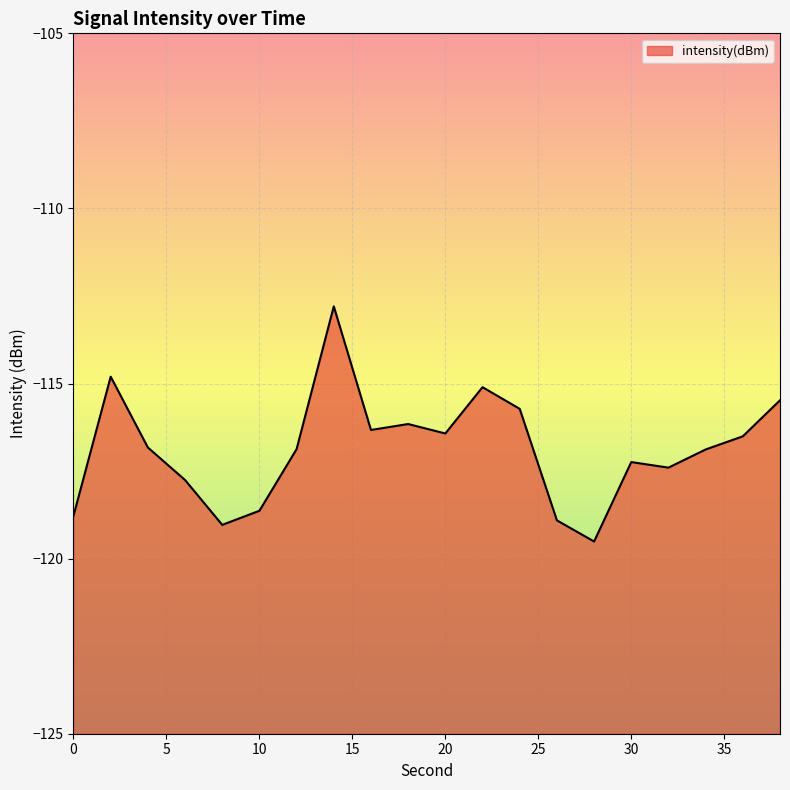

List the labels in order of value, largest first.

14, 2, 22, 38, 24, 18, 16, 20, 36, 4, 12, 34, 30, 32, 6, 10, 0, 26, 8, 28